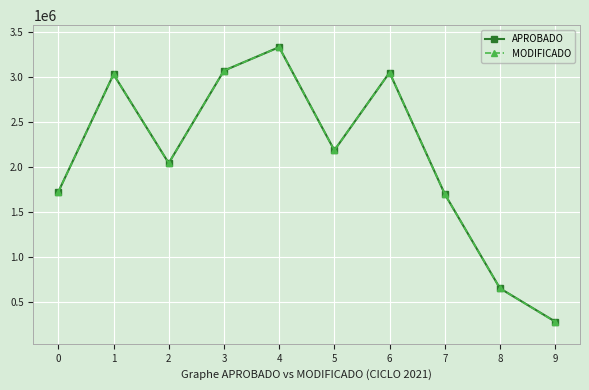

Is the value of MODIFICADO at 9 greater than the value of APROBADO at 8?

No